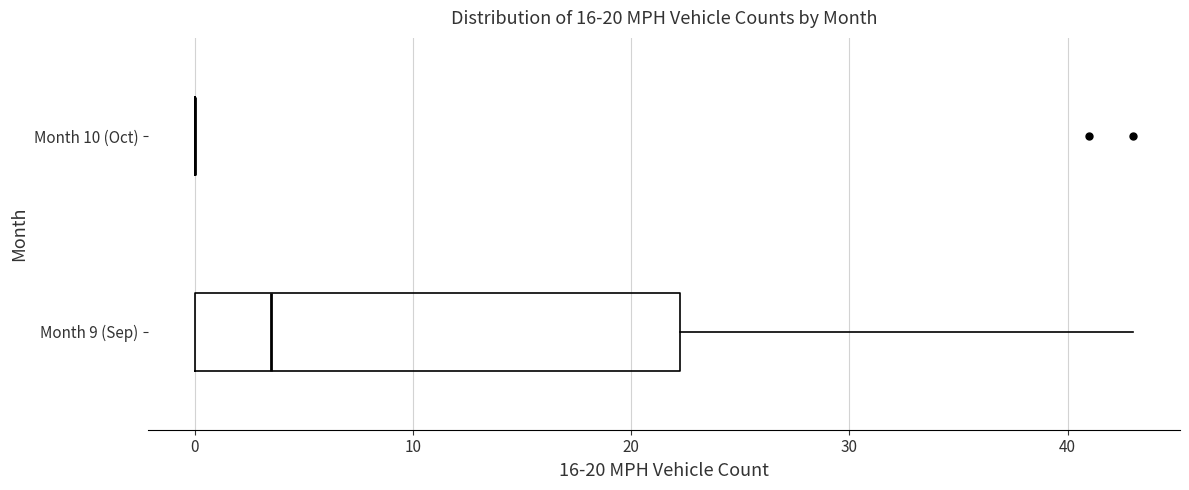

Reading bottom to top, transcribe this box plot: for each box, give where its median line is, the range the box spans, and where its two whiskers end, as read against the x-axis. The values are not printed on the chart, so give them approximately, as read against the axis.

Month 9 (Sep): median 4, box 0 to 22, whiskers 0 to 43
Month 10 (Oct): box collapsed to a line at 0, whiskers 0 to 0